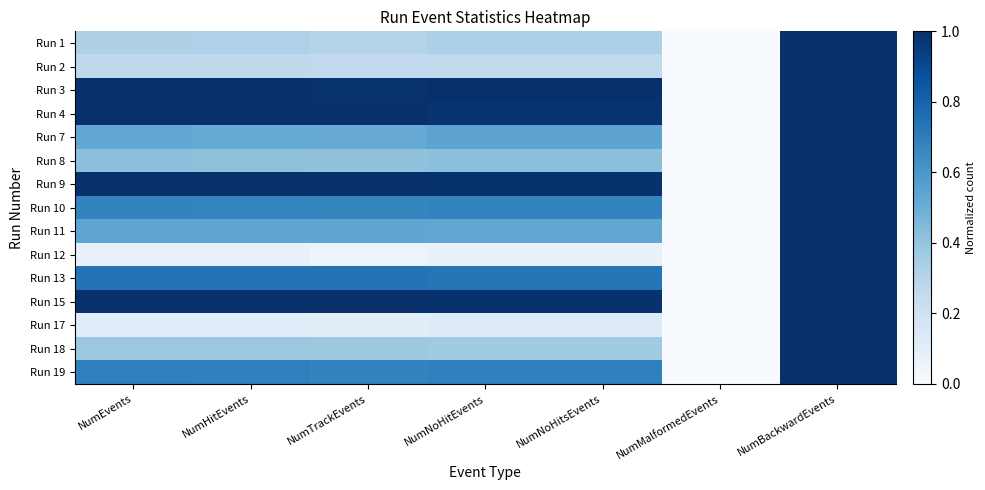

At which category does the chart reach its minimum across all series?

NumMalformedEvents